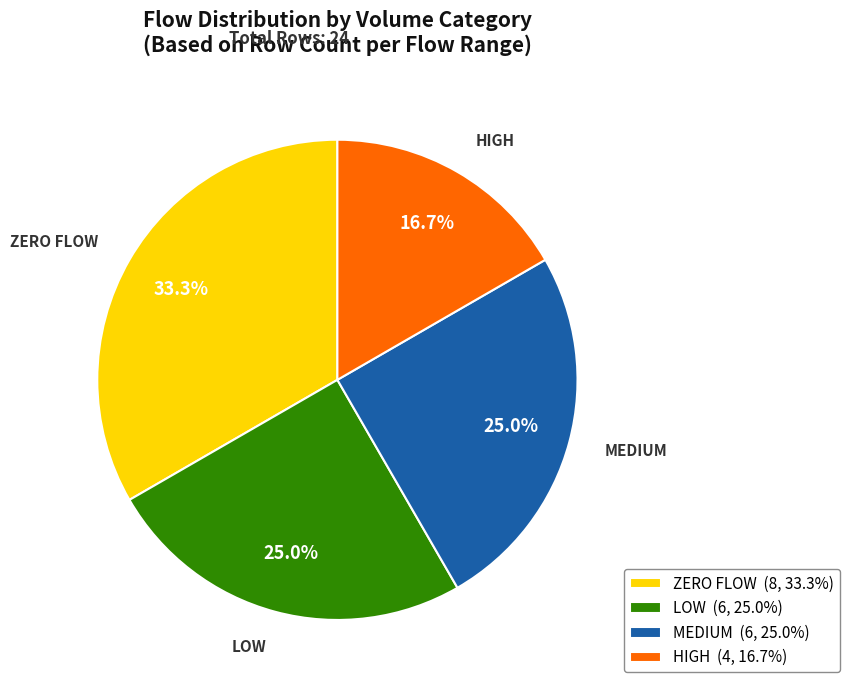

What is the ratio of the value at MEDIUM (6, 25.0%) to the value at LOW (6, 25.0%)?

1.0